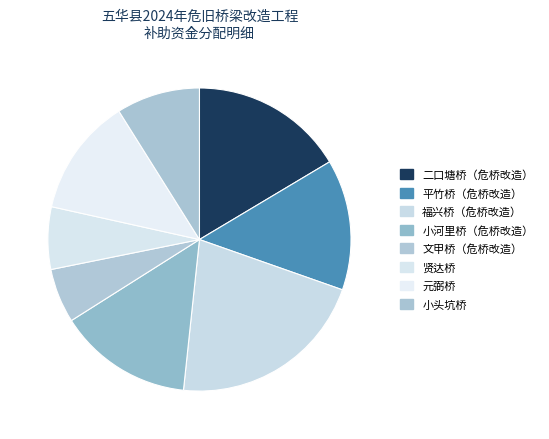

Is the sum of 平竹桥（危桥改造） and 小河里桥（危桥改造） greater than half?

No